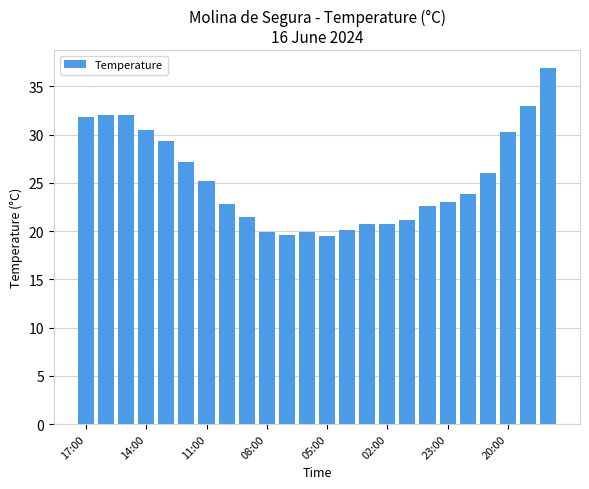

What is the difference between the maximum and minimum values?

17.4